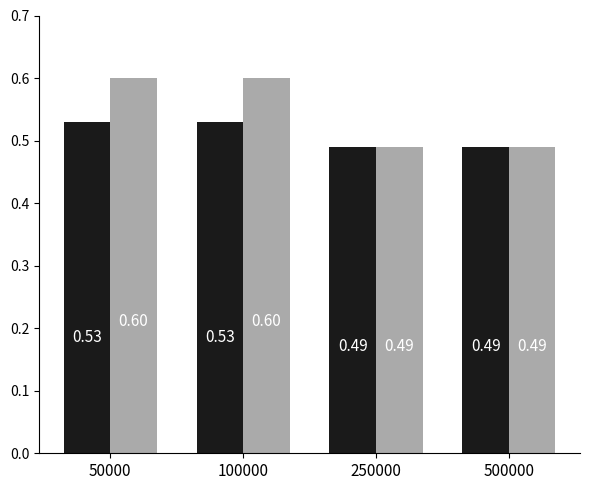

What is the total value across all series at 100000?

1.1